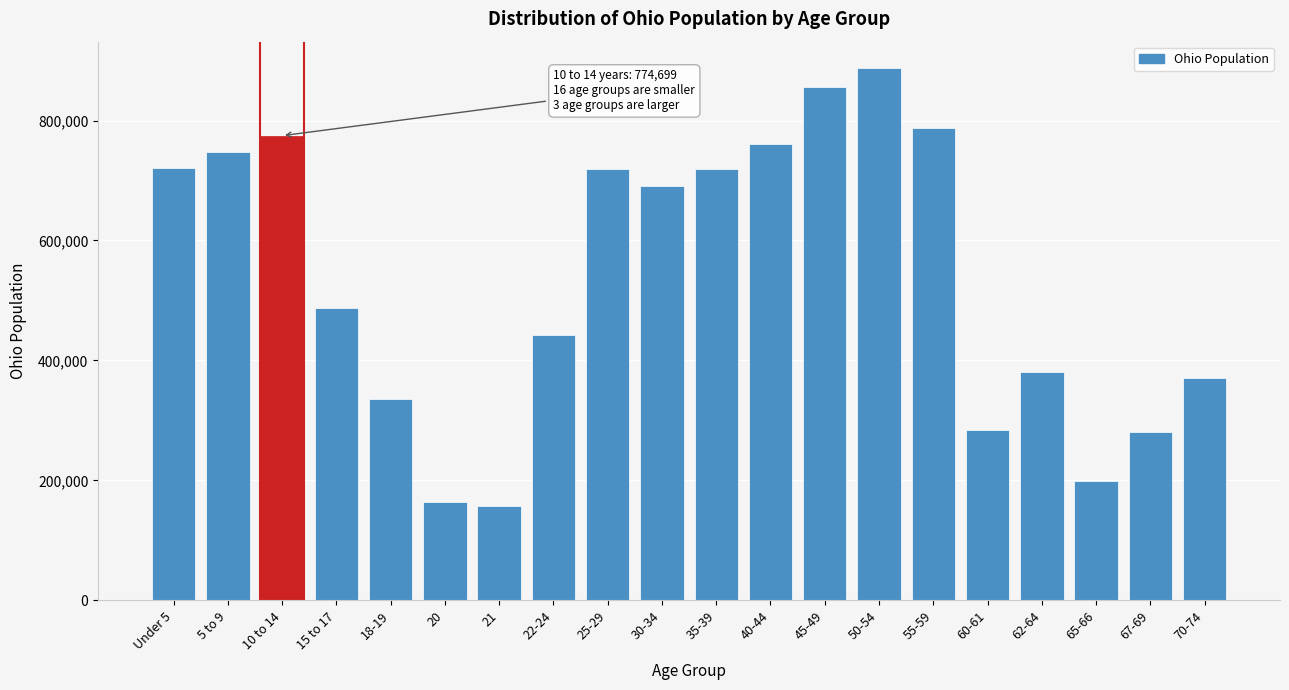

The value at 35-39 is 941863. True or false?

False